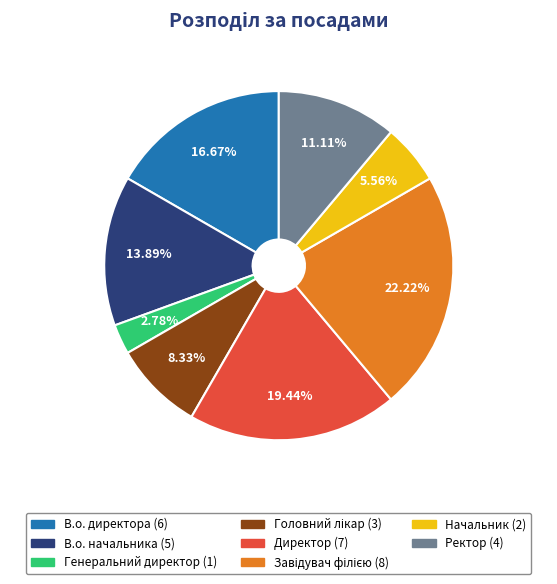

To the nearest percent, what percentage of the pie is В.о. начальника?

14%